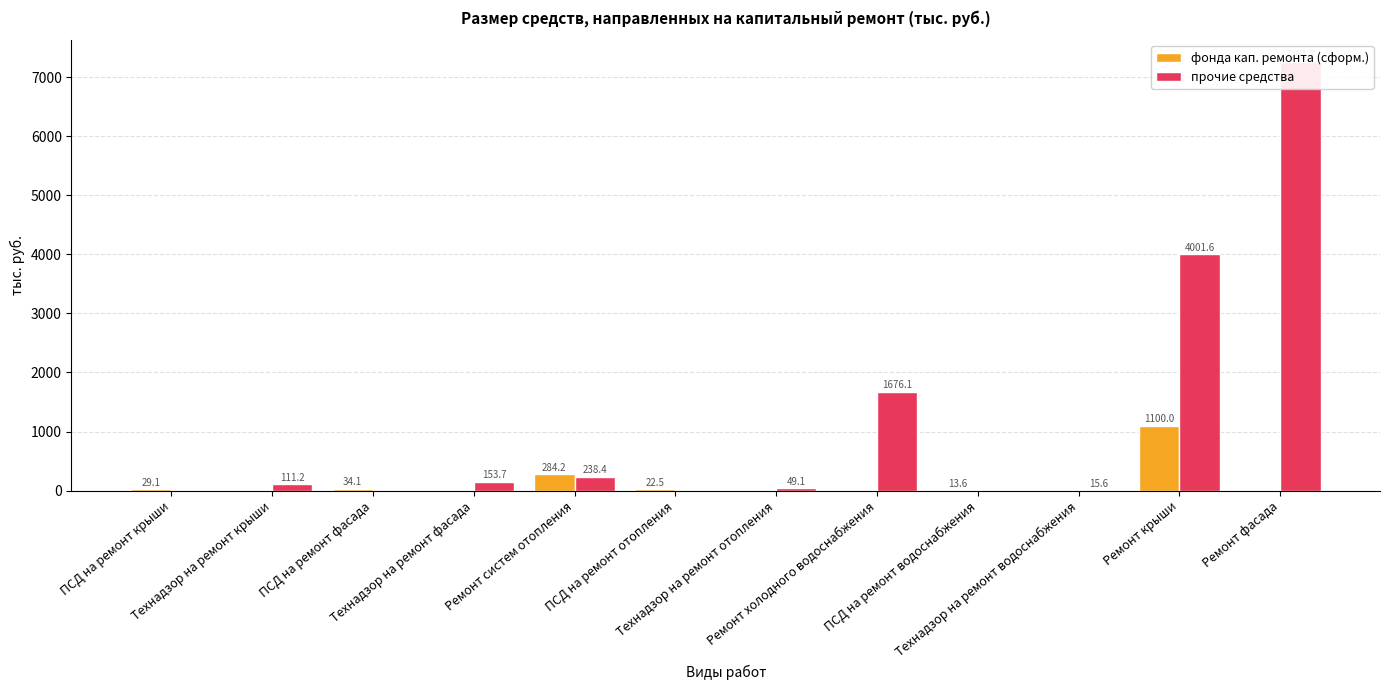

Where does the фонда кап. ремонта (сформ.) series first go above 13?

ПСД на ремонт крыши